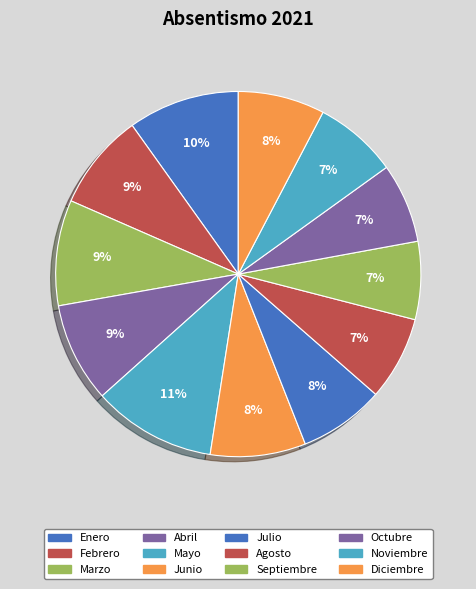

To the nearest percent, what is the difference between the Octubre and Marzo slice percentages?

2%